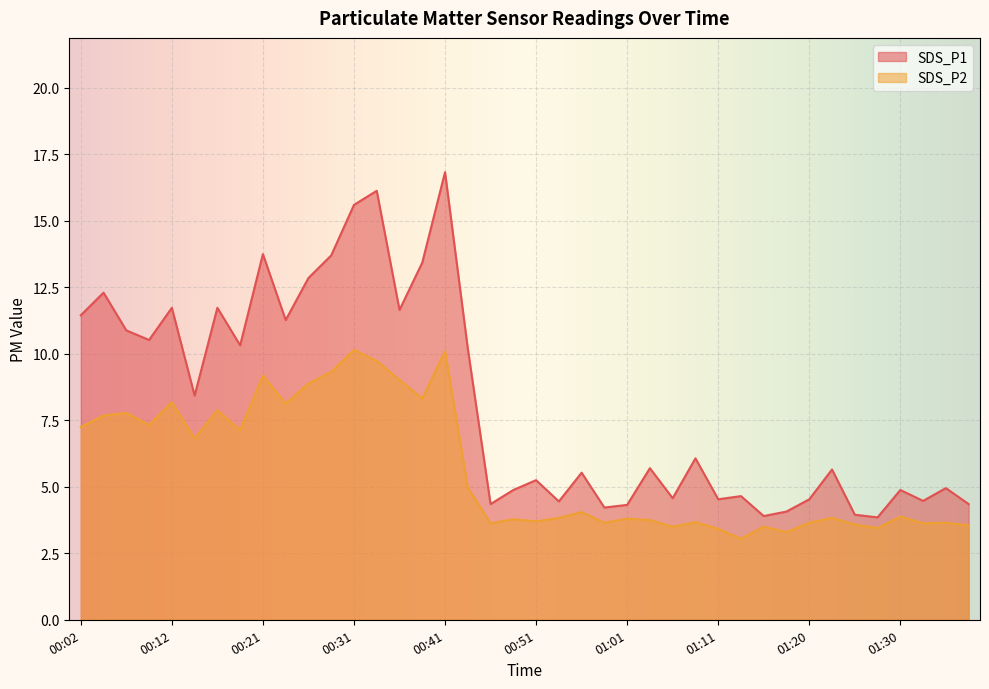

Reading left to right, transcribe all the data shown in this chart.

SDS_P1: 00:02=11.4	00:04=12.3	00:07=10.9	00:09=10.5	00:12=11.7	00:14=8.4	00:17=11.7	00:19=10.3	00:21=13.8	00:24=11.3	00:26=12.8	00:29=13.7	00:31=15.6	00:34=16.1	00:36=11.7	00:39=13.4	00:41=16.8	00:44=10.2	00:46=4.3	00:49=4.9	00:51=5.2	00:54=4.5	00:56=5.5	00:59=4.2	01:01=4.3	01:03=5.7	01:06=4.6	01:08=6.1	01:11=4.5	01:13=4.7	01:16=3.9	01:18=4.1	01:20=4.5	01:23=5.7	01:25=4.0	01:28=3.9	01:30=4.9	01:33=4.5	01:35=5.0	01:37=4.3
SDS_P2: 00:02=7.2	00:04=7.7	00:07=7.8	00:09=7.3	00:12=8.2	00:14=6.8	00:17=7.9	00:19=7.1	00:21=9.2	00:24=8.1	00:26=8.9	00:29=9.3	00:31=10.2	00:34=9.7	00:36=9.0	00:39=8.3	00:41=10.1	00:44=5.0	00:46=3.6	00:49=3.8	00:51=3.7	00:54=3.8	00:56=4.0	00:59=3.6	01:01=3.8	01:03=3.8	01:06=3.5	01:08=3.7	01:11=3.4	01:13=3.0	01:16=3.5	01:18=3.3	01:20=3.6	01:23=3.8	01:25=3.6	01:28=3.5	01:30=3.9	01:33=3.6	01:35=3.6	01:37=3.5